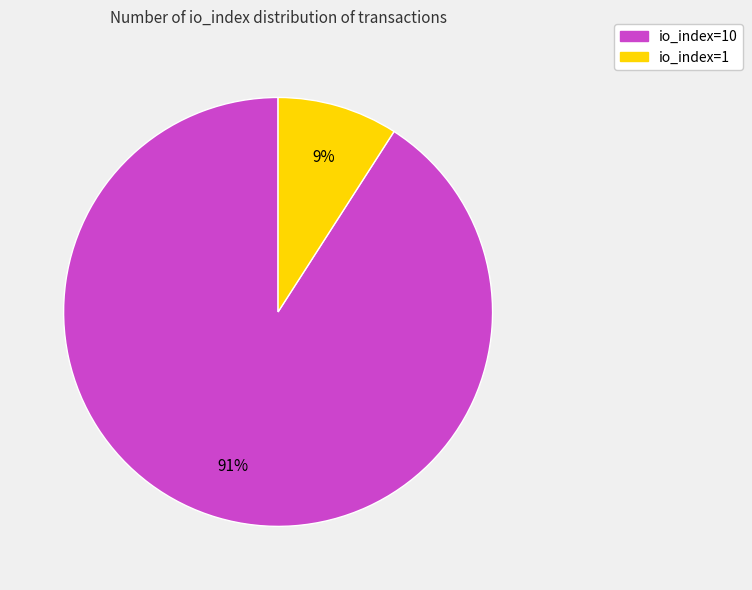

To the nearest percent, what is the difference between the largest and smallest slice percentages?

82%